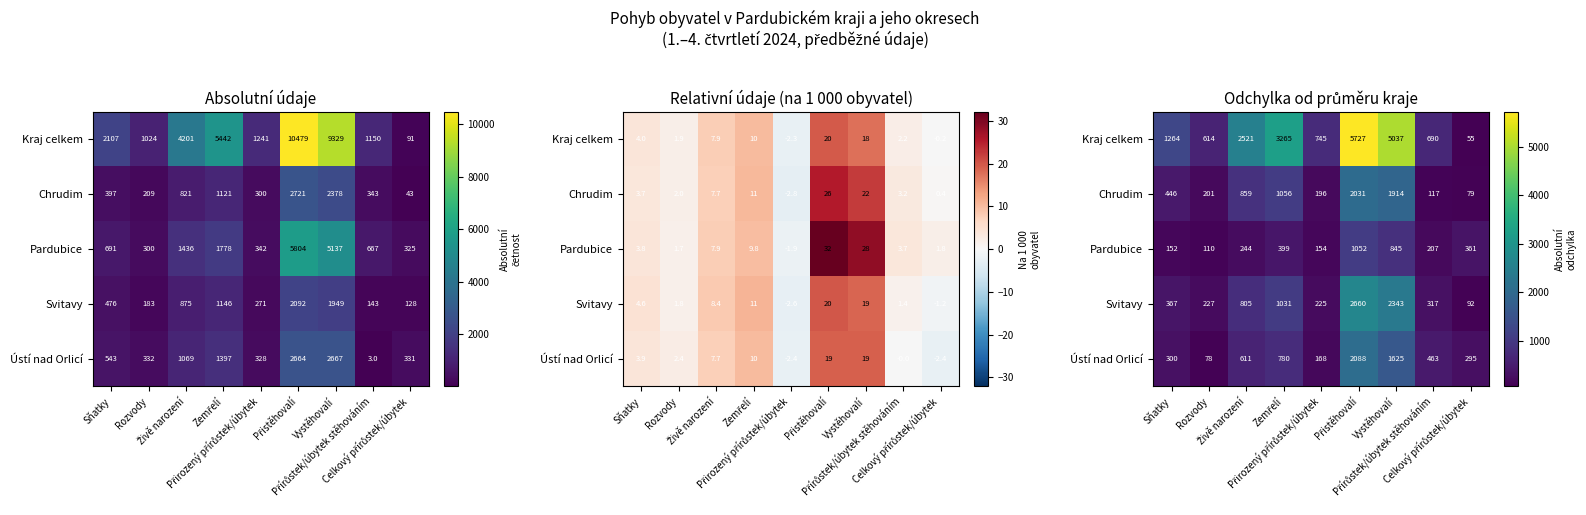

What is the difference between the maximum and minimum values in the Pardubice series?

942.4